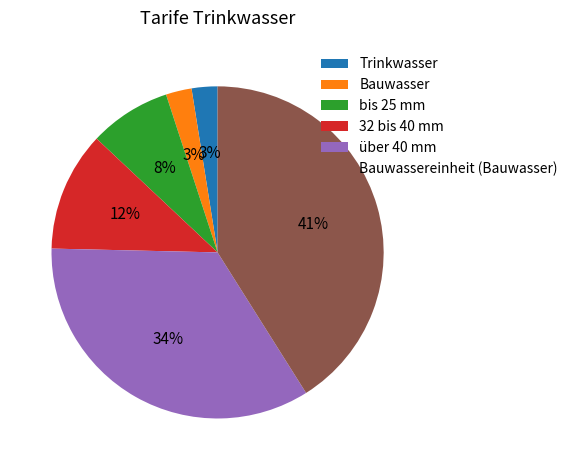

Which has a higher value, 32 bis 40 mm or Bauwasser?

32 bis 40 mm